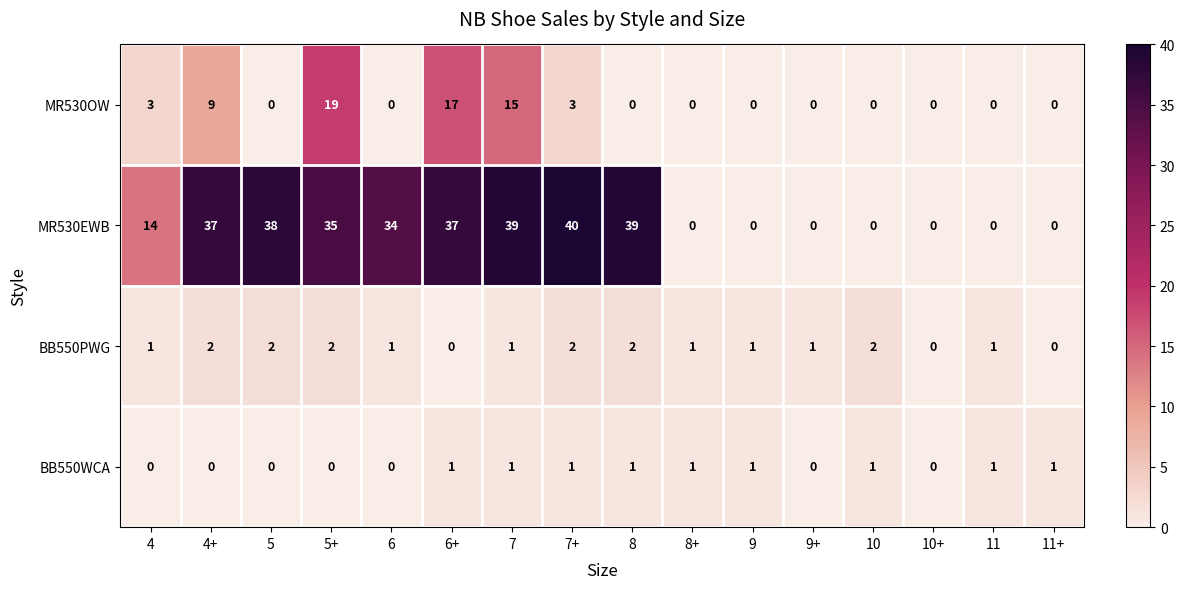

What is the average value of the MR530EWB series?

20